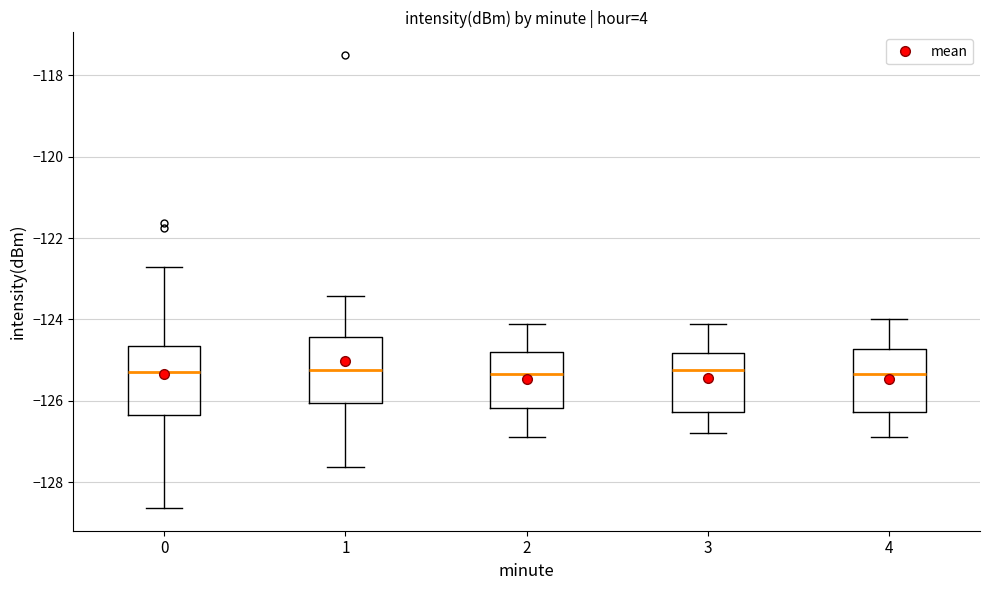

Where does the upper whisker of the box at x = 0 end on the y-axis? The values are not printed on the chart, so give them approximately, as read against the axis.

-122.8